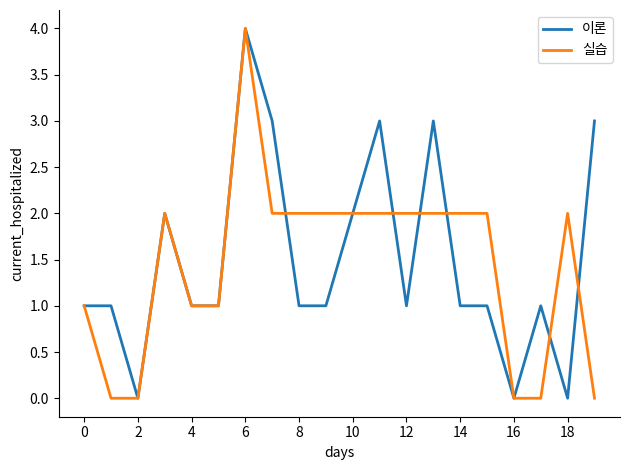

What is the maximum value for 이론?

4